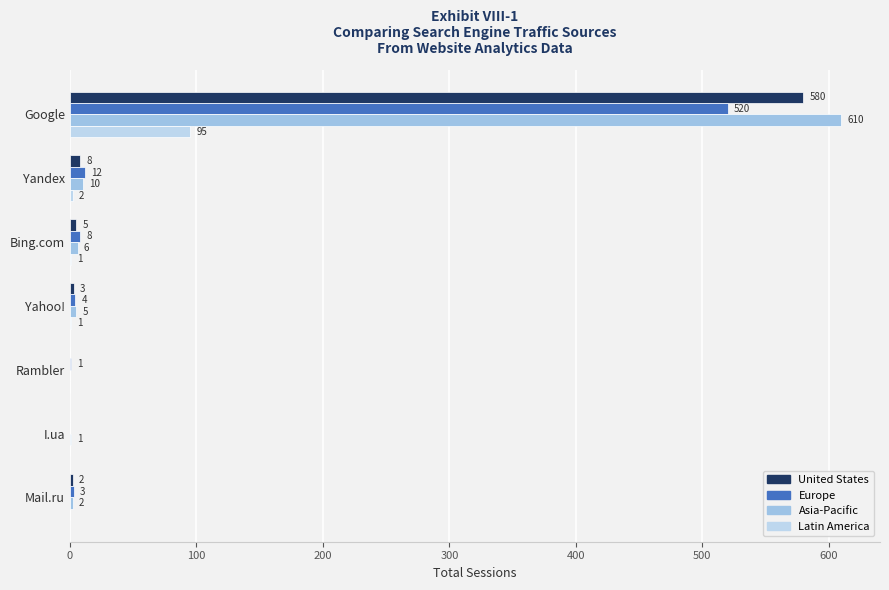

How many distinct data groups are displayed?

4